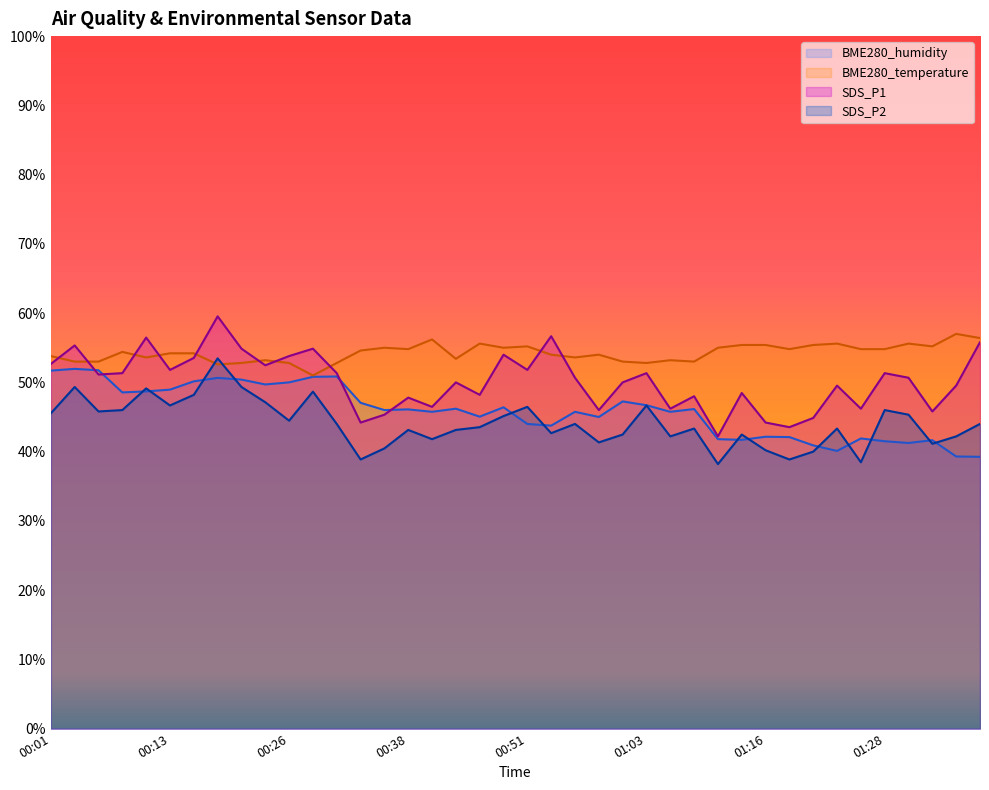

Which series has the widest spread of values?

SDS_P1